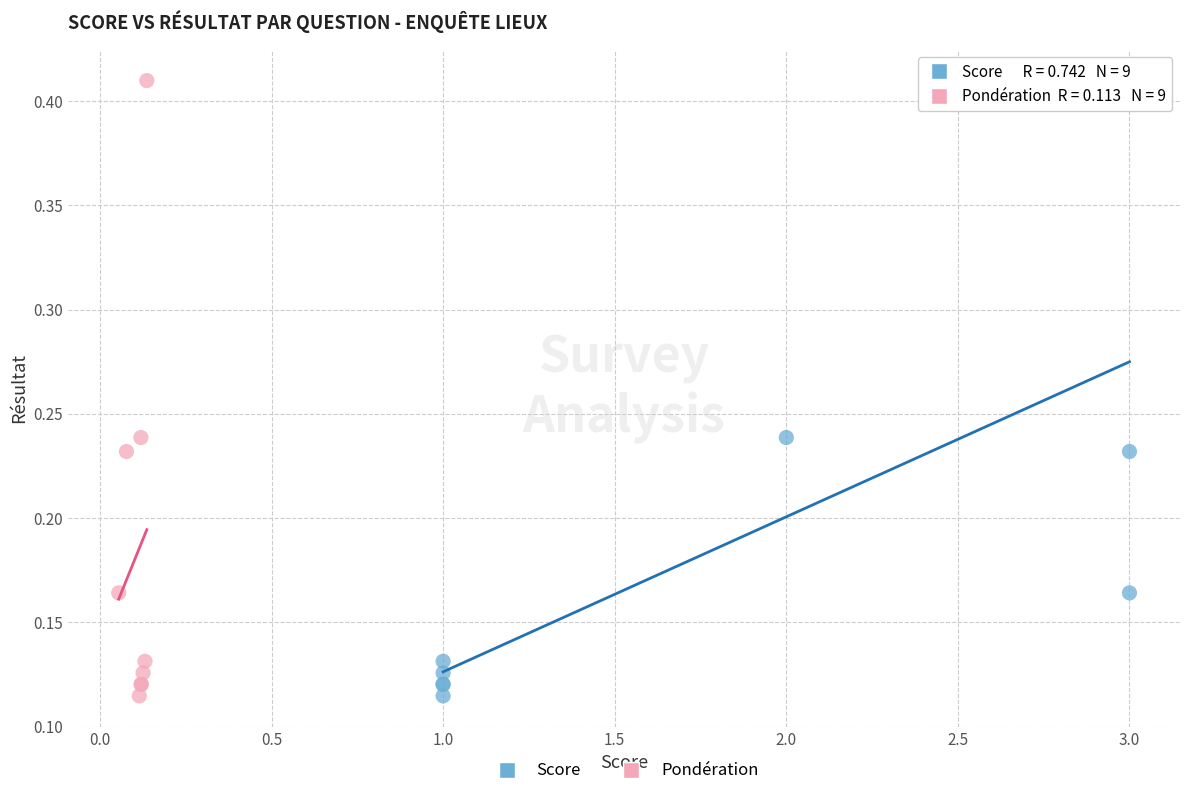

What are all the series names shown in the legend?

Score, Pondération